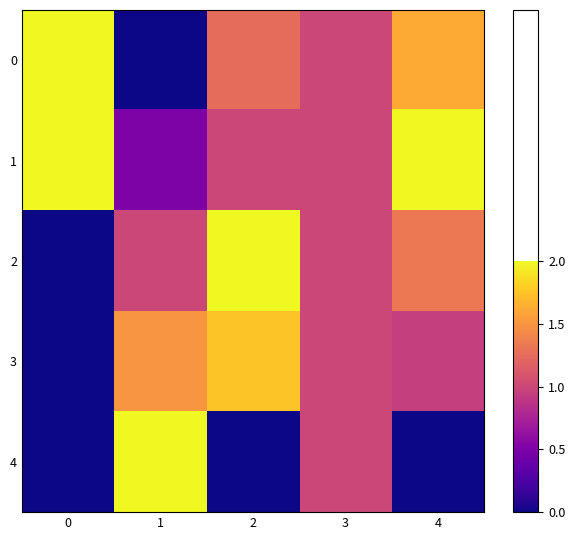

Reading left to right, transcribe all the data shown in this chart.

0: 0=1.0	1=0.0	2=0.6	3=0.5	4=0.8
1: 0=1.0	1=0.2	2=0.5	3=0.5	4=1.0
2: 0=0.0	1=0.5	2=1.0	3=0.5	4=0.7
3: 0=0.0	1=0.8	2=0.9	3=0.5	4=0.5
4: 0=0.0	1=1.0	2=0.0	3=0.5	4=0.0